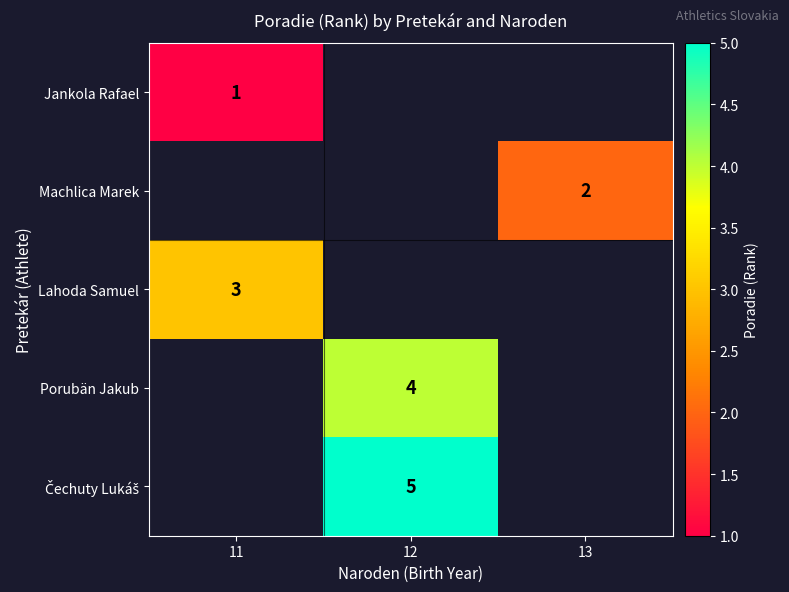

Is it true that Jankola Rafael equals 1 at 11?

True